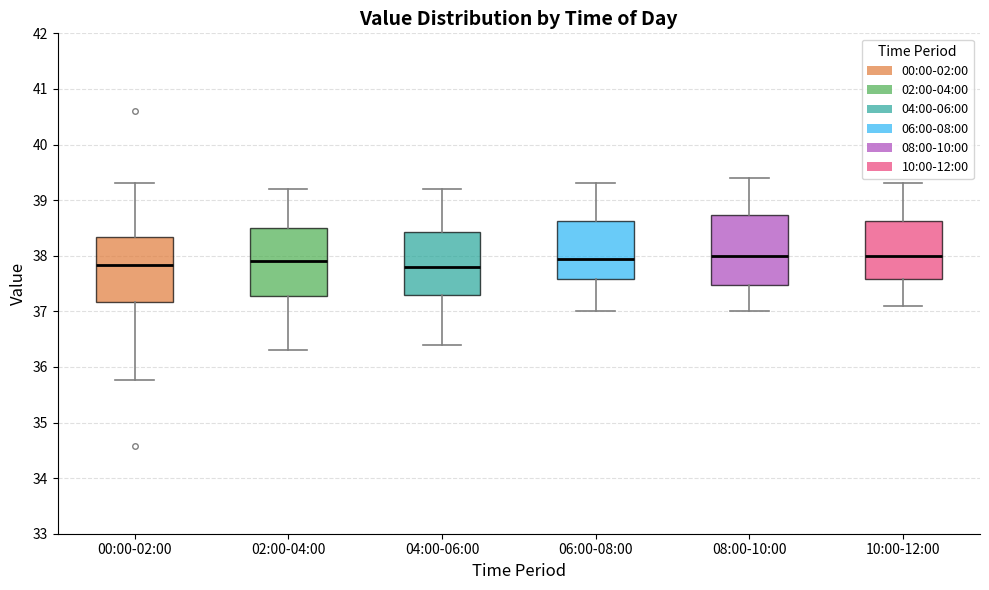

Reading left to right, read every box against the y-axis: the position of its median line, the range the box covers, and the ends of its whiskers. The values are not printed on the chart, so give them approximately, as read against the axis.

00:00-02:00: median 37.8, box 37.2 to 38.3, whiskers 35.8 to 39.3
02:00-04:00: median 37.9, box 37.3 to 38.5, whiskers 36.3 to 39.2
04:00-06:00: median 37.8, box 37.3 to 38.4, whiskers 36.4 to 39.2
06:00-08:00: median 38.0, box 37.6 to 38.6, whiskers 37.0 to 39.3
08:00-10:00: median 38.0, box 37.5 to 38.7, whiskers 37.0 to 39.4
10:00-12:00: median 38.0, box 37.6 to 38.6, whiskers 37.1 to 39.3